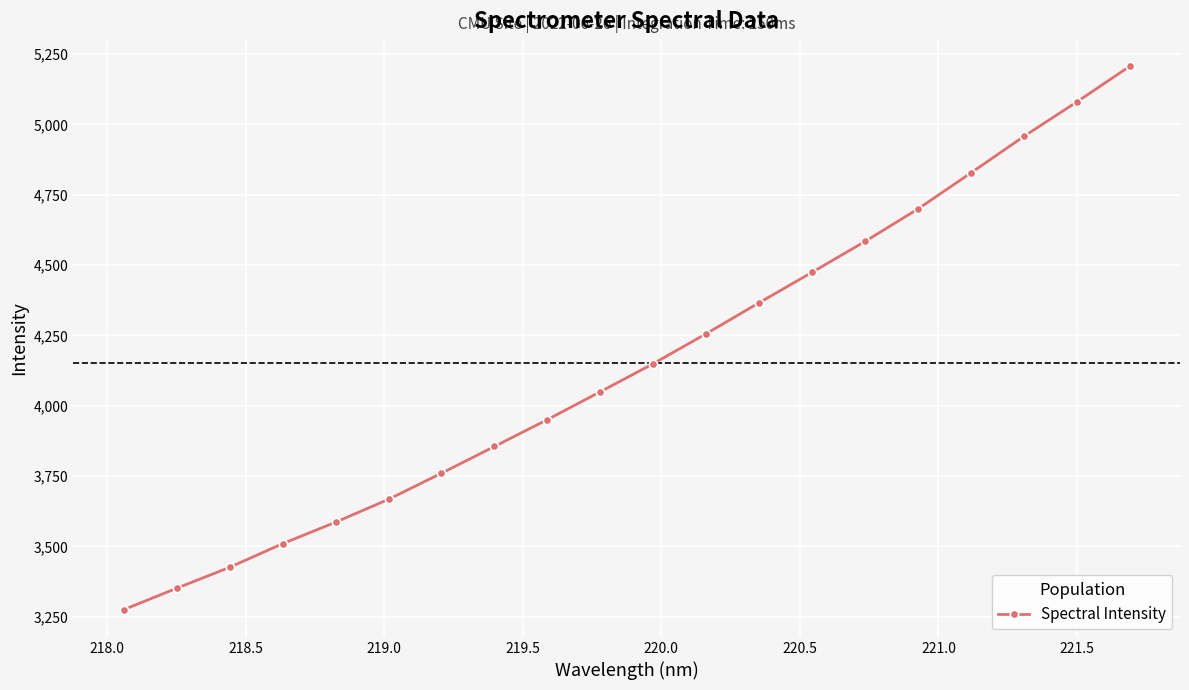

True or false: the data has more than 2 interior local peaks.

False